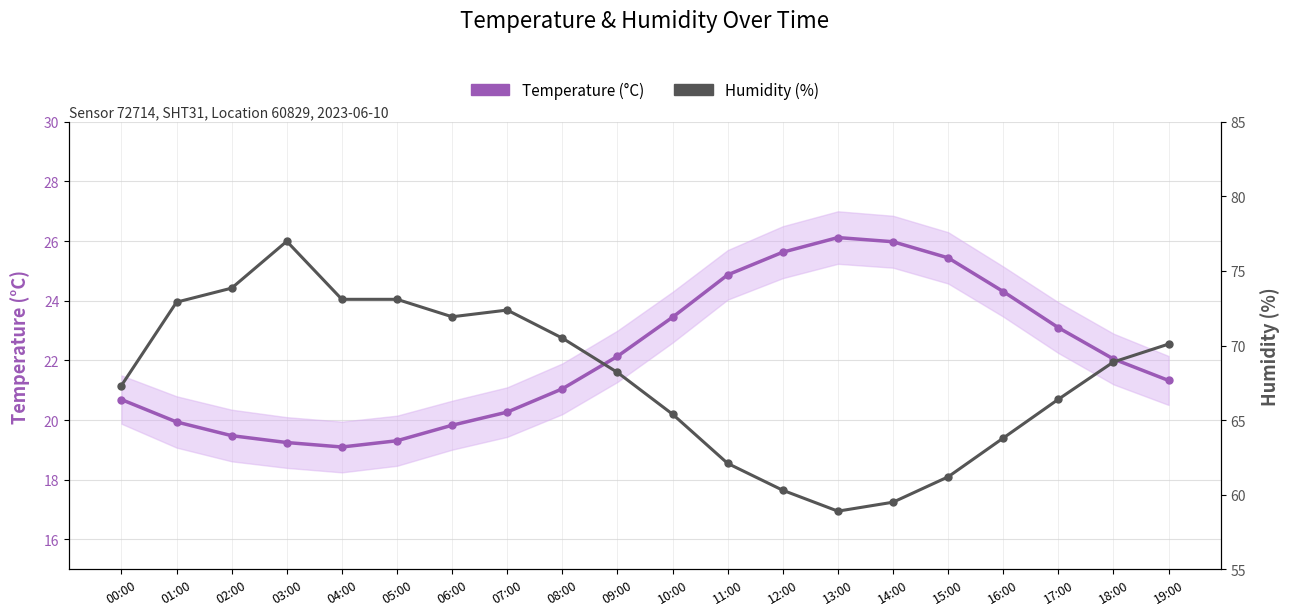

Is the value of Temperature (°C) at 10:00 greater than the value of Humidity (%) at 15:00?

No